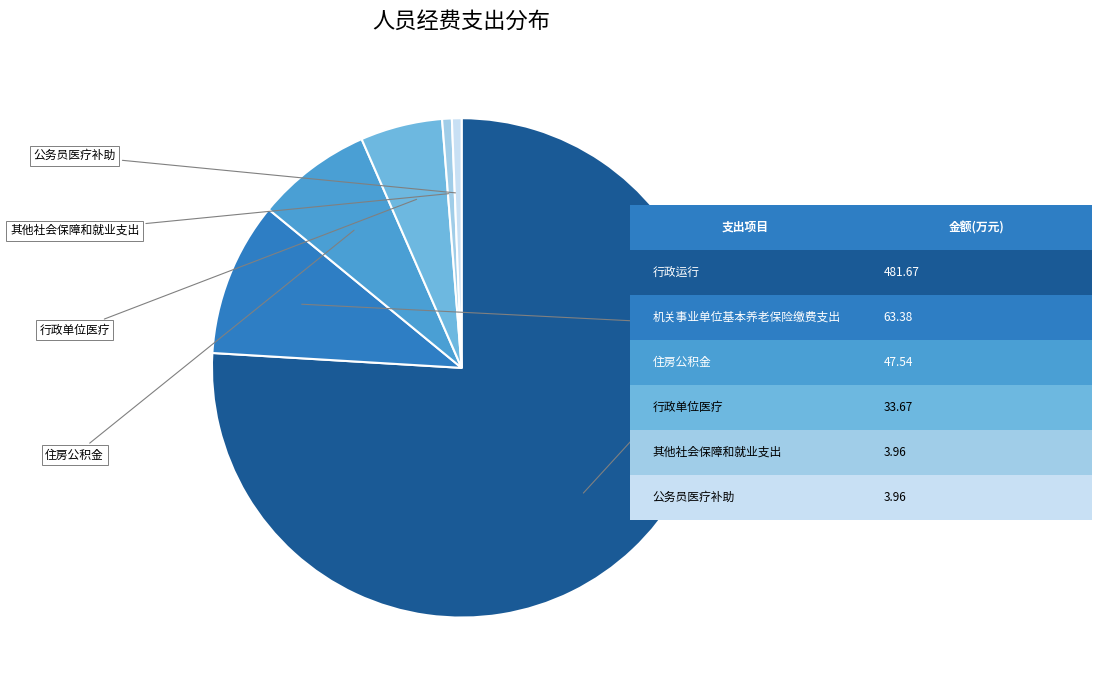

Is there any slice that represents more than half of the pie?

Yes